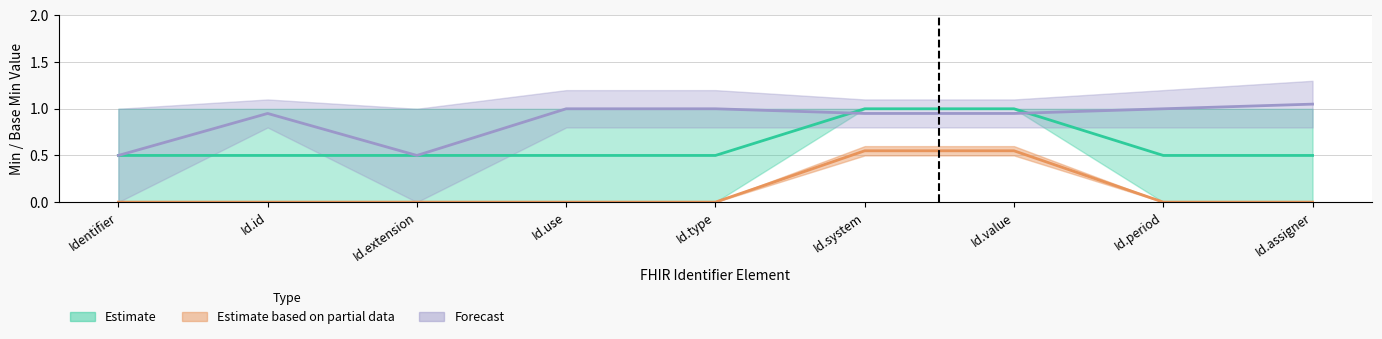

What is the average value of the Estimate series?

0.6